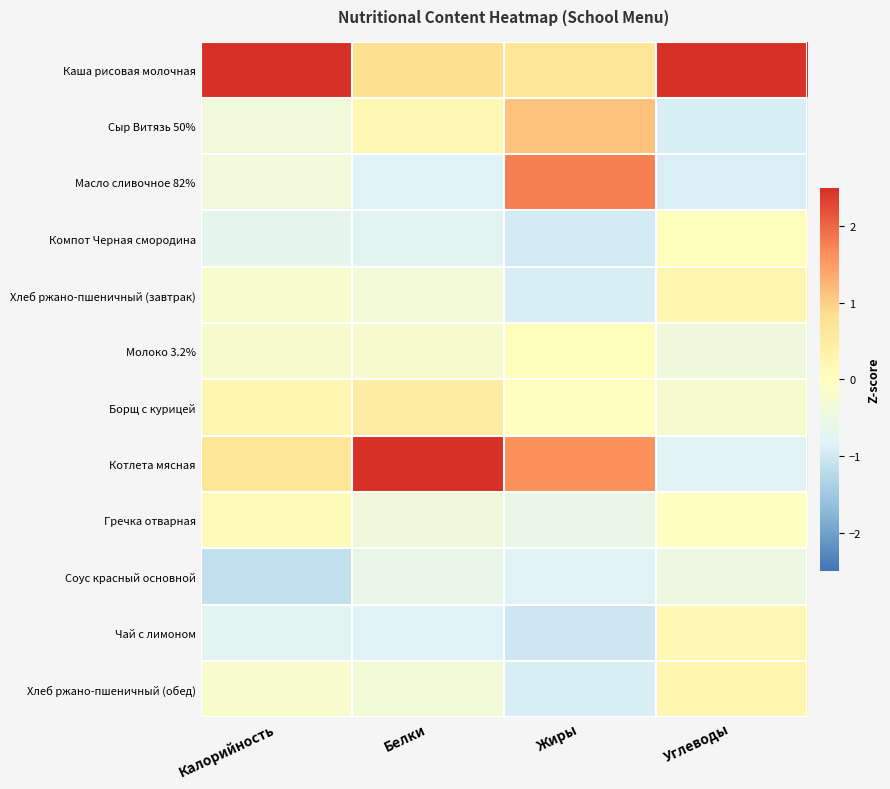

Which series has the largest total across all categories?

Каша рисовая молочная